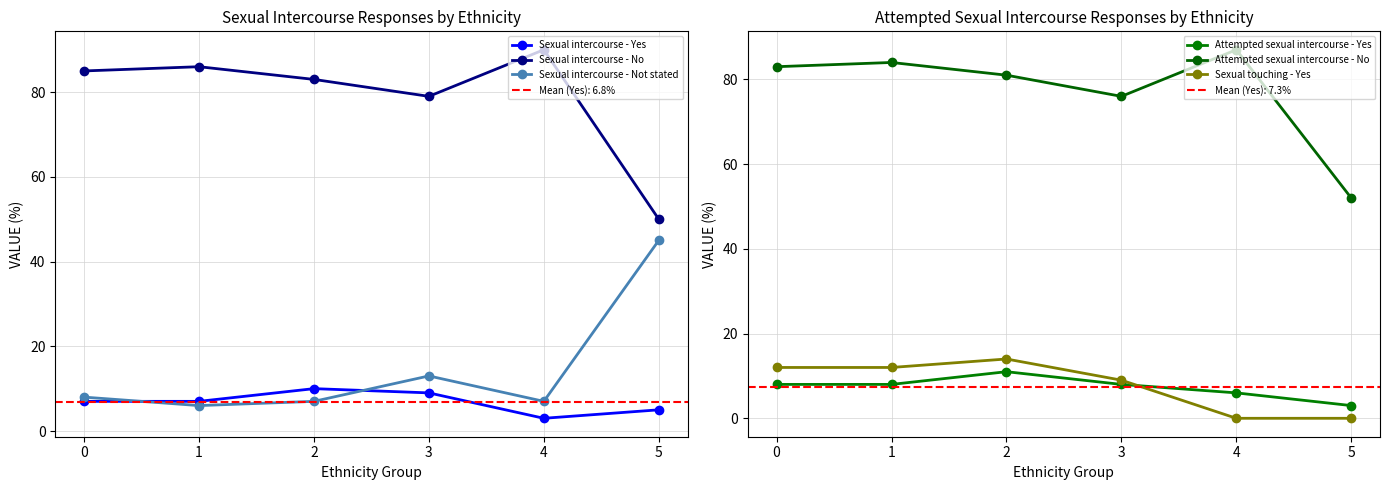

How many interior local valleys does the Sexual intercourse - Yes series have?

1